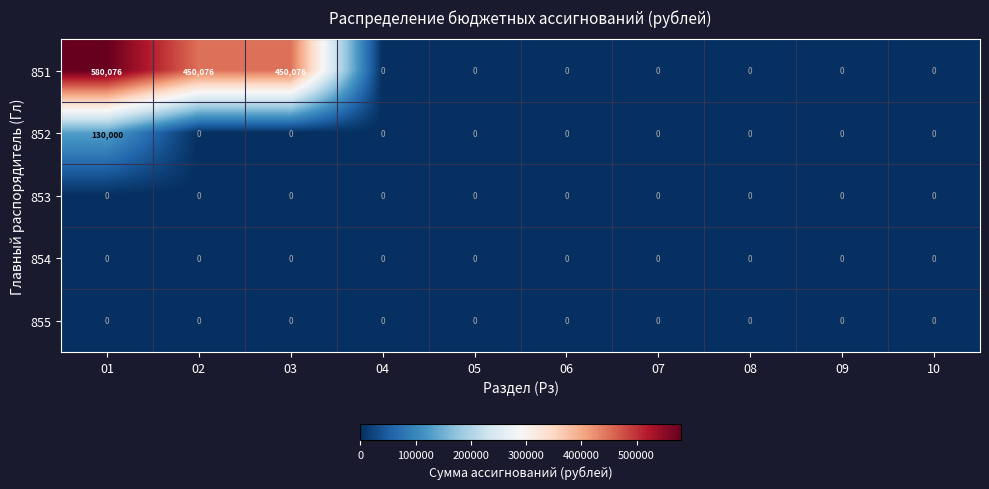

Which series has the widest spread of values?

851